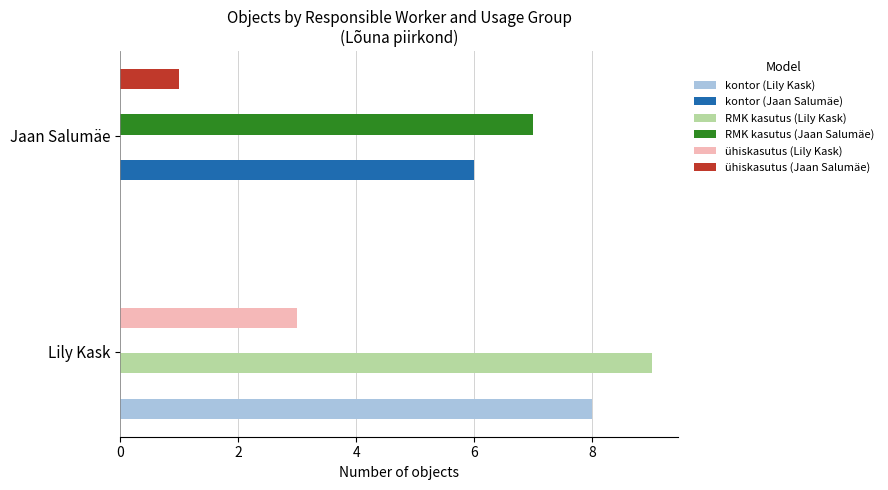

Which series changed the most between Lily Kask and Jaan Salumäe?

RMK kasutus (Lily Kask)